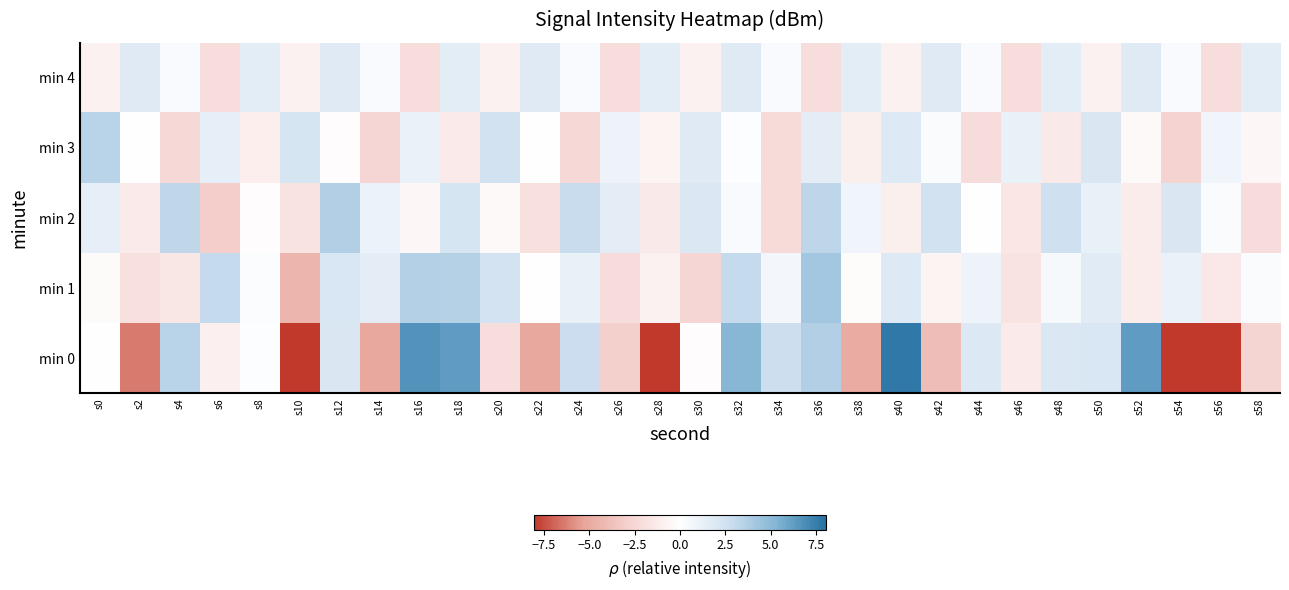

Reading left to right, list all the values displayed in this chart.

min 0: s0=0.0	s2=-6.4	s4=3.4	s6=-0.9	s8=0.2	s10=-23.2	s12=2.0	s14=-5.1	s16=6.7	s18=6.3	s20=-2.1	s22=-5.1	s24=2.8	s26=-2.9	s28=-8.0	s30=-0.1	s32=5.1	s34=2.8	s36=3.7	s38=-5.0	s40=7.7	s42=-3.9	s44=1.9	s46=-1.3	s48=2.0	s50=2.1	s52=6.3	s54=-8.6	s56=-8.6	s58=-2.6
min 1: s0=-0.3	s2=-1.9	s4=-1.5	s6=3.0	s8=0.2	s10=-4.4	s12=2.1	s14=1.5	s16=3.6	s18=3.5	s20=2.3	s22=0.1	s24=1.3	s26=-2.1	s28=-0.8	s30=-2.5	s32=3.0	s34=0.7	s36=4.2	s38=-0.2	s40=1.9	s42=-0.6	s44=1.0	s46=-1.7	s48=0.5	s50=1.7	s52=-1.1	s54=1.2	s56=-1.4	s58=0.3
min 2: s0=1.4	s2=-1.2	s4=3.2	s6=-3.0	s8=-0.1	s10=-1.7	s12=3.7	s14=1.1	s16=-0.5	s18=2.3	s20=-0.3	s22=-1.9	s24=2.9	s26=1.5	s28=-1.3	s30=2.0	s32=0.4	s34=-2.2	s36=3.3	s38=0.9	s40=-0.9	s42=2.5	s44=0.1	s46=-1.5	s48=2.7	s50=1.3	s52=-1.1	s54=2.1	s56=0.3	s58=-2.1
min 3: s0=3.5	s2=0.1	s4=-2.3	s6=1.4	s8=-1.0	s10=2.3	s12=-0.1	s14=-2.5	s16=1.2	s18=-1.2	s20=2.5	s22=0.1	s24=-2.3	s26=1.0	s28=-0.6	s30=1.8	s32=0.2	s34=-2.2	s36=1.5	s38=-0.9	s40=1.9	s42=0.3	s44=-2.1	s46=1.3	s48=-1.3	s50=2.1	s52=-0.3	s54=-2.7	s56=0.9	s58=-0.5
min 4: s0=-0.8	s2=1.8	s4=0.4	s6=-2.0	s8=1.6	s10=-0.8	s12=1.8	s14=0.4	s16=-2.0	s18=1.6	s20=-0.8	s22=1.8	s24=0.4	s26=-2.0	s28=1.6	s30=-0.8	s32=1.8	s34=0.4	s36=-2.0	s38=1.6	s40=-0.8	s42=1.8	s44=0.4	s46=-2.0	s48=1.6	s50=-0.8	s52=1.8	s54=0.4	s56=-2.0	s58=1.6